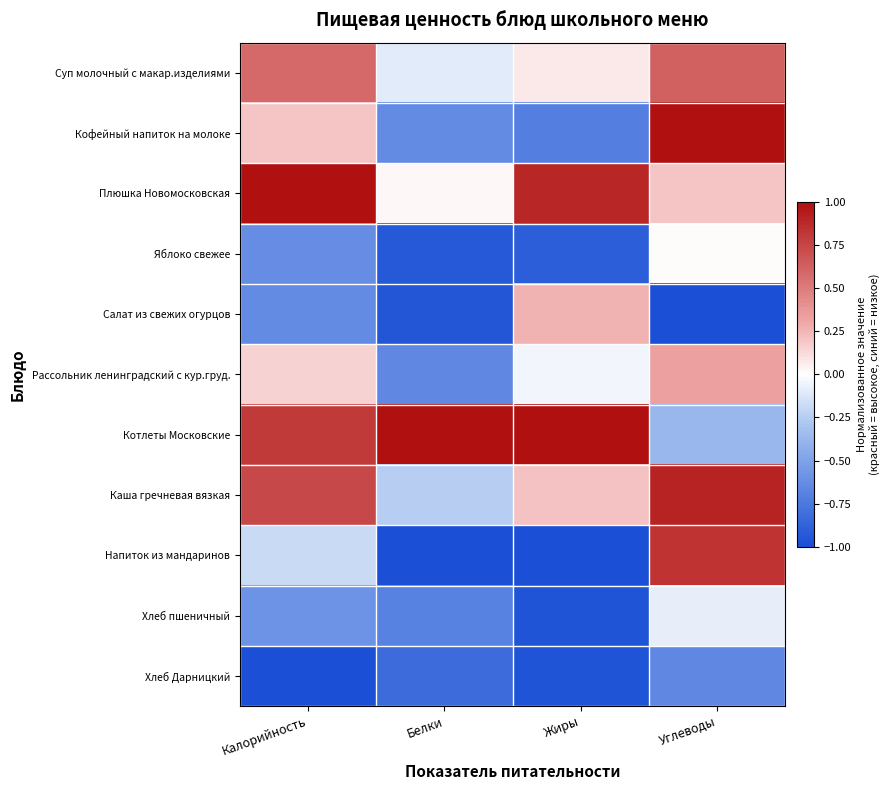

Reading left to right, extract all data points from this chart.

Суп молочный с макар.изделиями: Калорийность=0.6	Белки=-0.1	Жиры=0.1	Углеводы=0.6
Кофейный напиток на молоке: Калорийность=0.2	Белки=-0.6	Жиры=-0.7	Углеводы=1.0
Плюшка Новомосковская: Калорийность=1.0	Белки=0.0	Жиры=0.9	Углеводы=0.2
Яблоко свежее: Калорийность=-0.6	Белки=-0.9	Жиры=-0.9	Углеводы=0.0
Салат из свежих огурцов: Калорийность=-0.6	Белки=-1.0	Жиры=0.3	Углеводы=-1.0
Рассольник ленинградский с кур.груд.: Калорийность=0.2	Белки=-0.7	Жиры=-0.0	Углеводы=0.3
Котлеты Московские: Калорийность=0.8	Белки=1.0	Жиры=1.0	Углеводы=-0.4
Каша гречневая вязкая: Калорийность=0.7	Белки=-0.2	Жиры=0.2	Углеводы=0.9
Напиток из мандаринов: Калорийность=-0.2	Белки=-1.0	Жиры=-1.0	Углеводы=0.8
Хлеб пшеничный: Калорийность=-0.6	Белки=-0.7	Жиры=-1.0	Углеводы=-0.1
Хлеб Дарницкий: Калорийность=-1.0	Белки=-0.8	Жиры=-1.0	Углеводы=-0.7